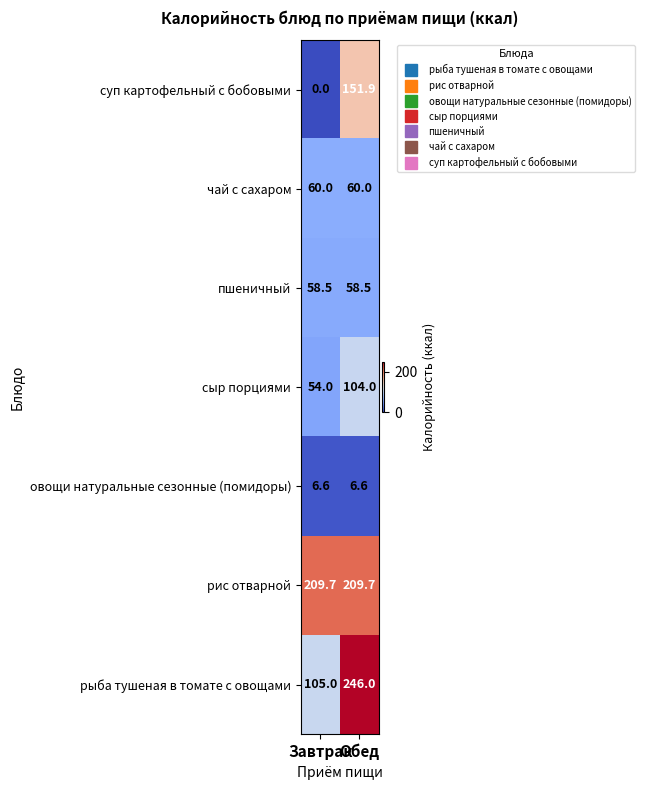

Which series has the largest range (max minus min)?

суп картофельный с бобовыми